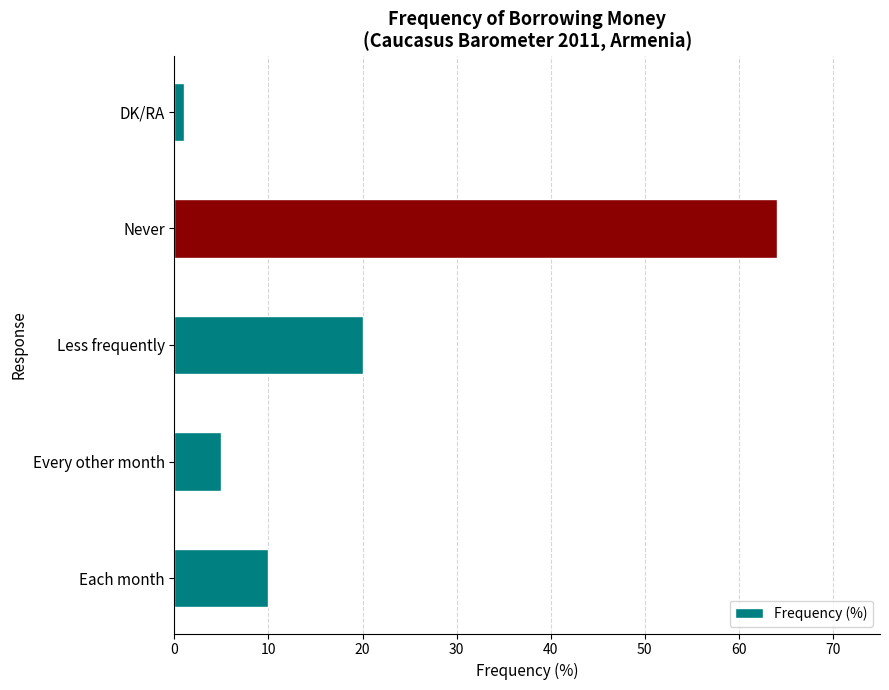

How many categories are shown in the chart?

5